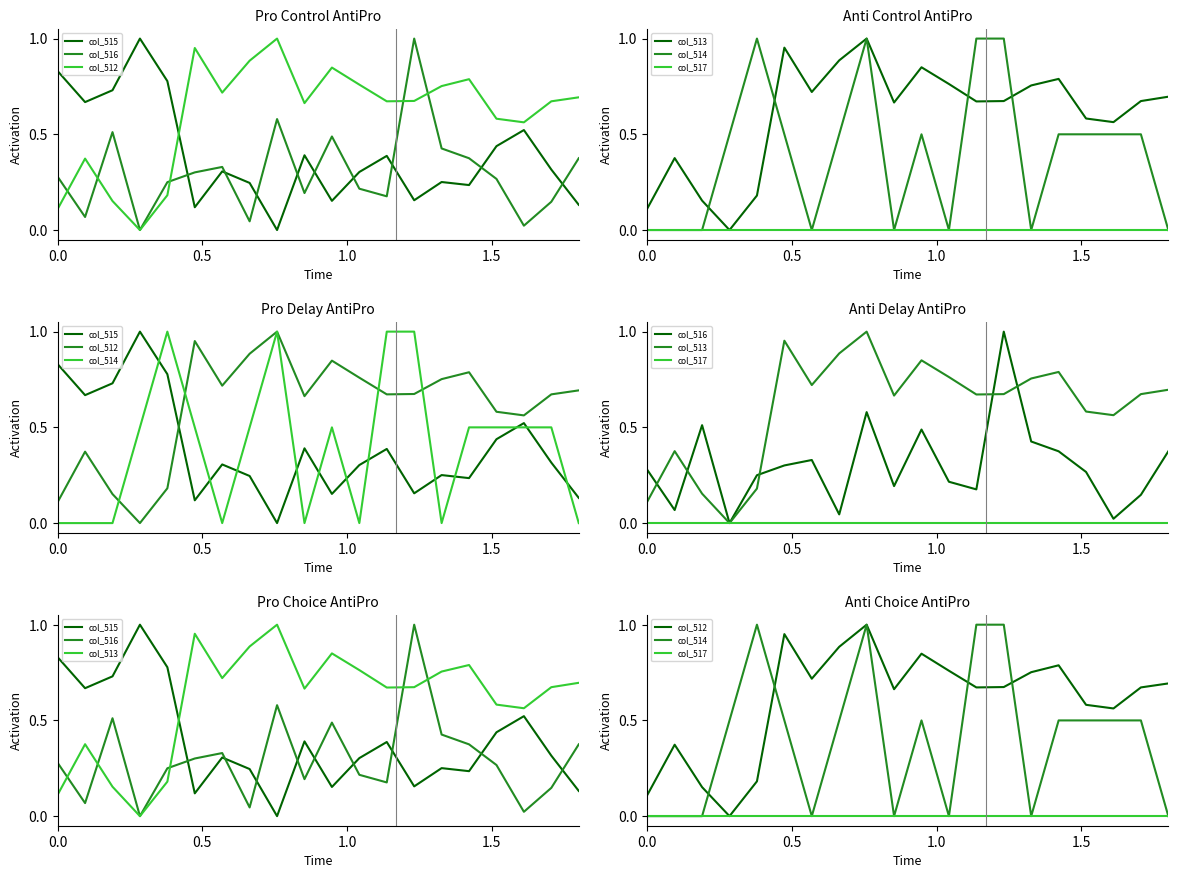

At how many categories does at least one series exceed 0?

20